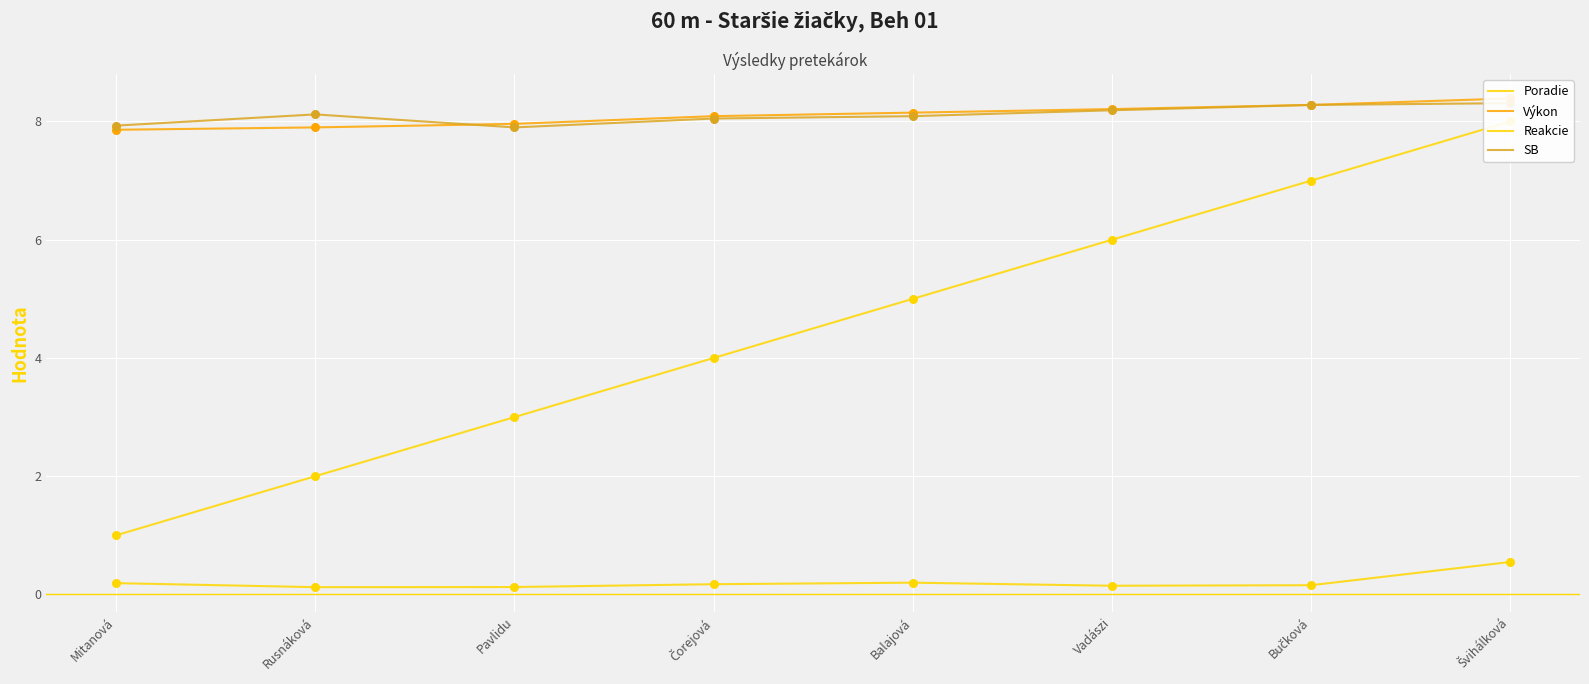

Which series reaches the maximum Y coordinate?

Výkon